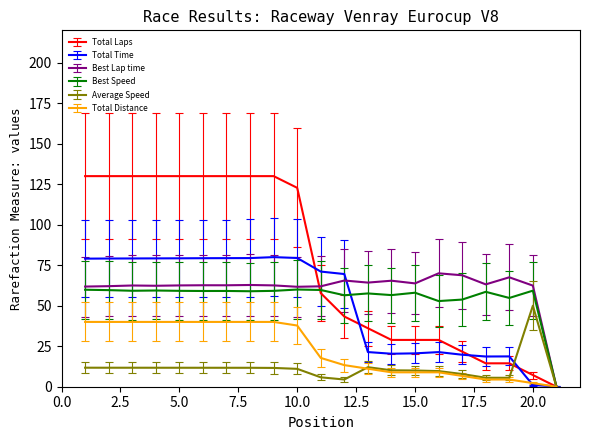

Which series has the largest total across all categories?

Total Laps